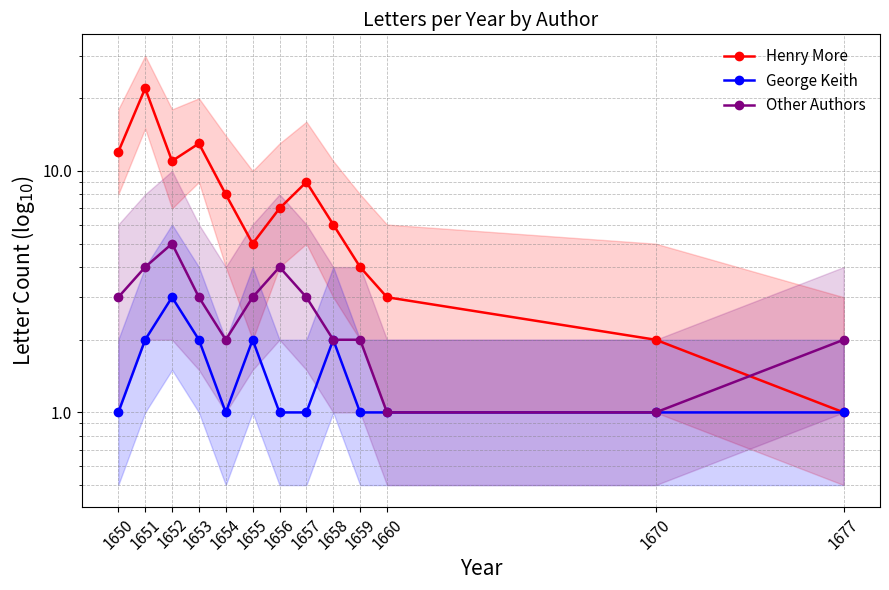

What is the sum of all George Keith values?

19